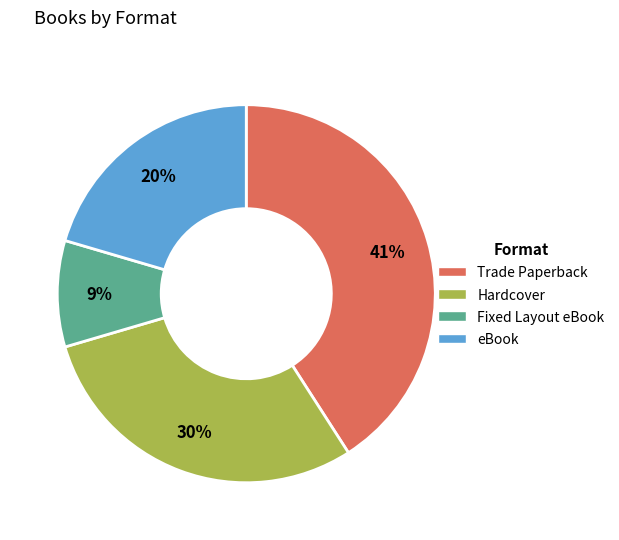

What percentage is the Trade Paperback slice, to the nearest percent?

41%